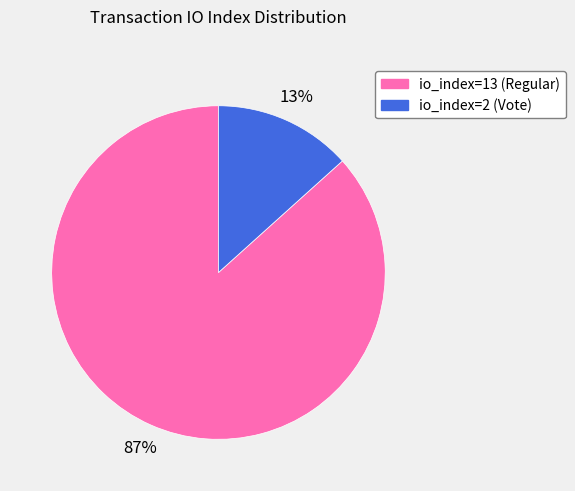

True or false: io_index=13 (Regular) accounts for 75% of the total.

False